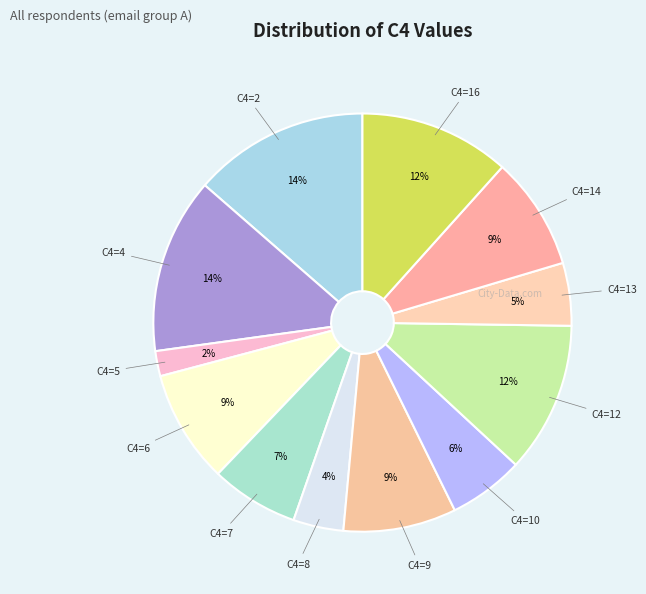

To the nearest percent, what is the difference between the largest and smallest slice percentages?

12%